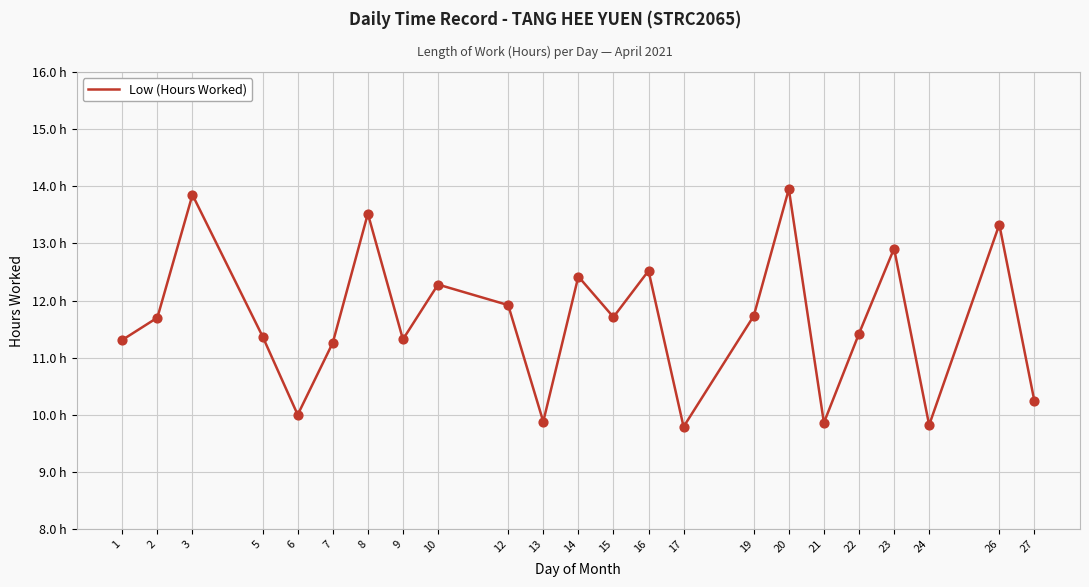

Approximately how many times larger is the value at 17 compared to 8?

0.7